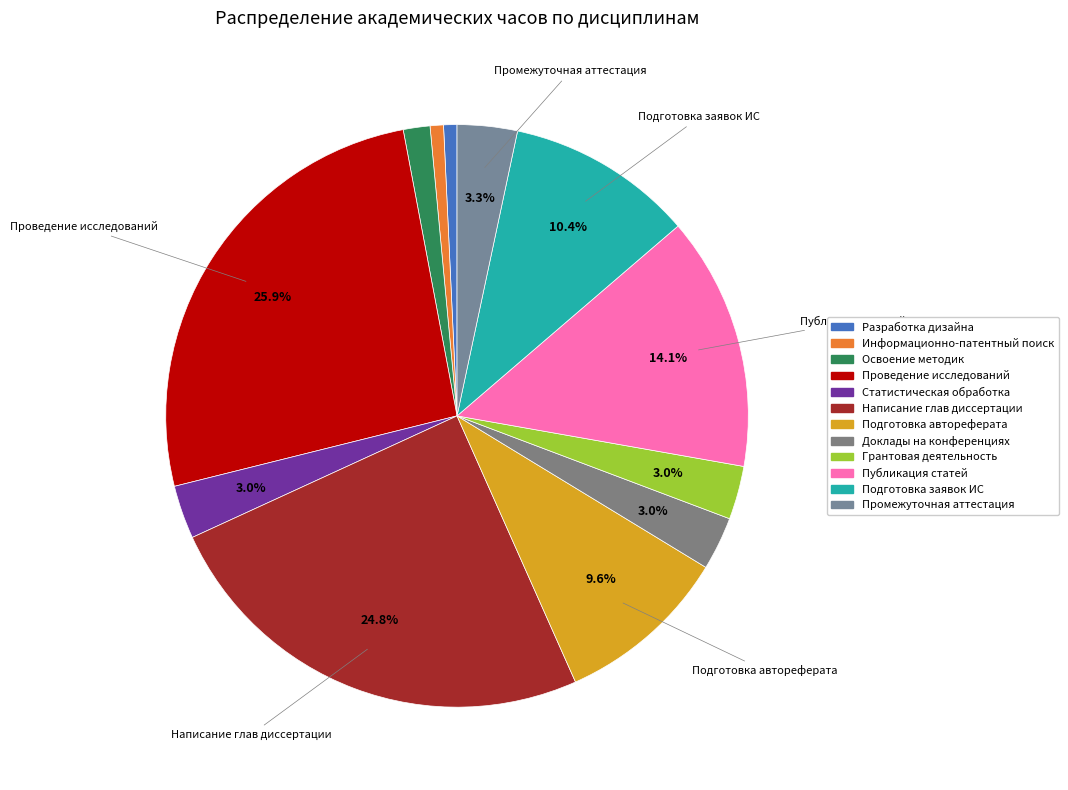

How many segments does this pie chart have?

12